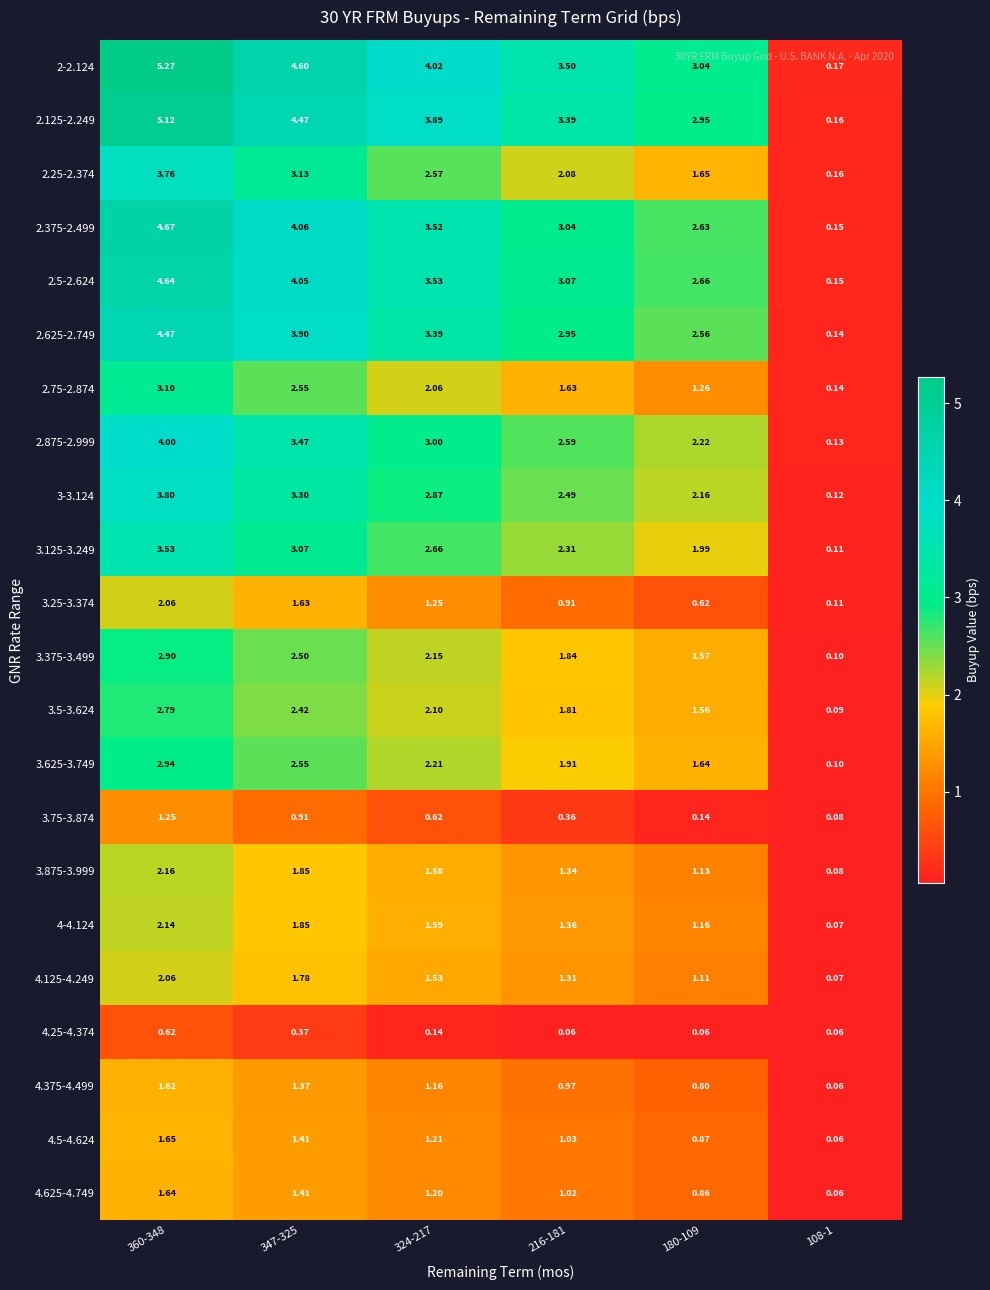

Which series has the largest total across all categories?

2-2.124